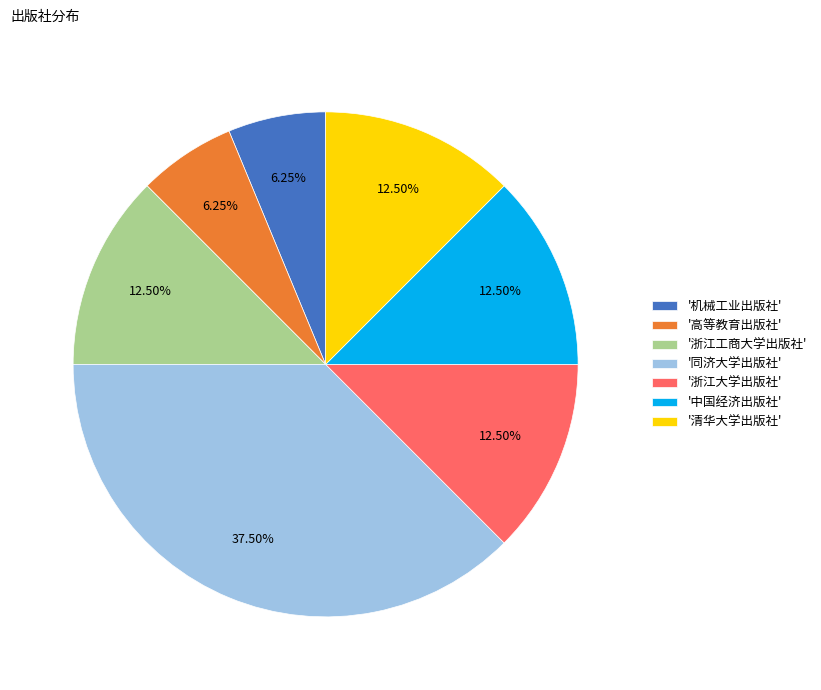

Approximately how many times larger is the value at '机械工业出版社' compared to '浙江工商大学出版社'?

0.5